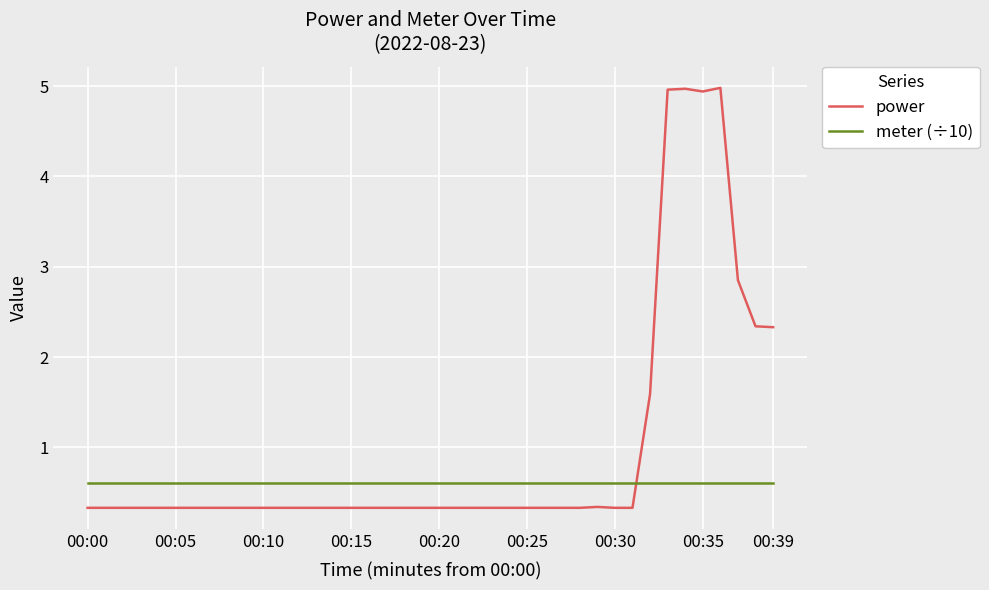

True or false: power and meter (÷10) cross at least once.

True